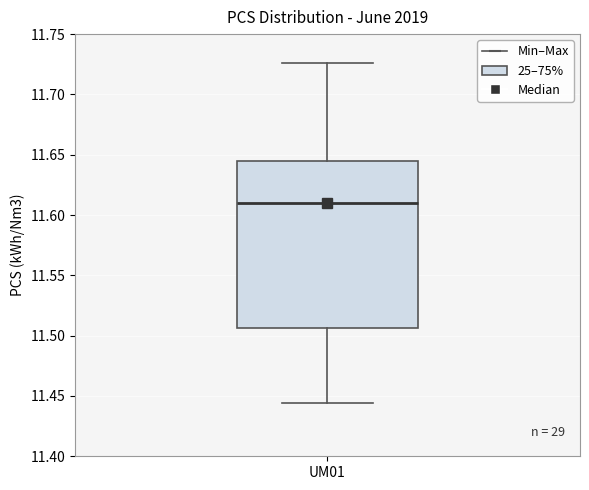

Where does the lower whisker of the box for UM01 end on the y-axis? The values are not printed on the chart, so give them approximately, as read against the axis.

11.445